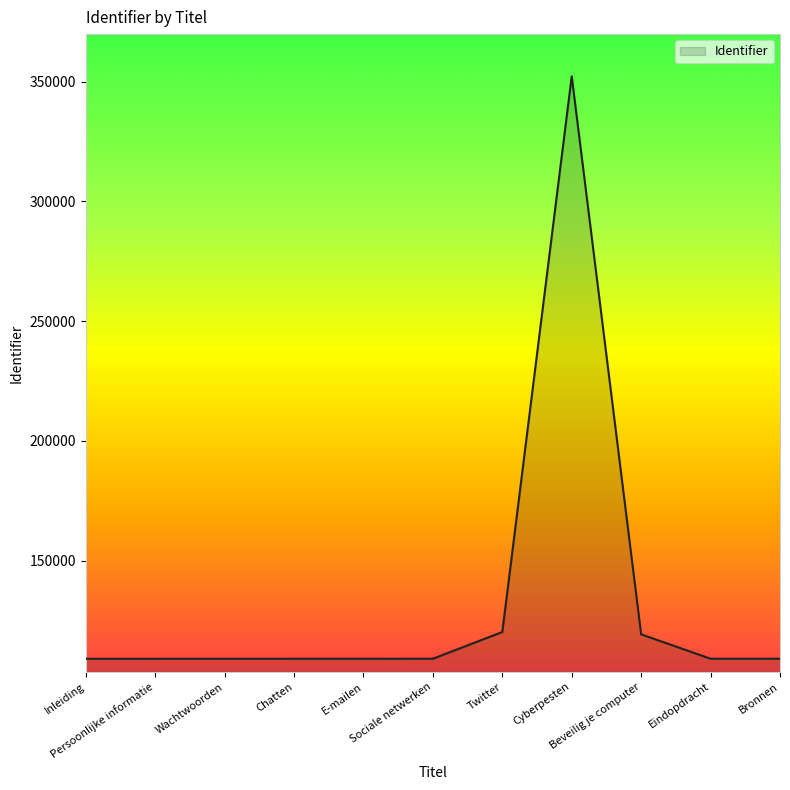

What is the maximum value shown in the chart?

352280